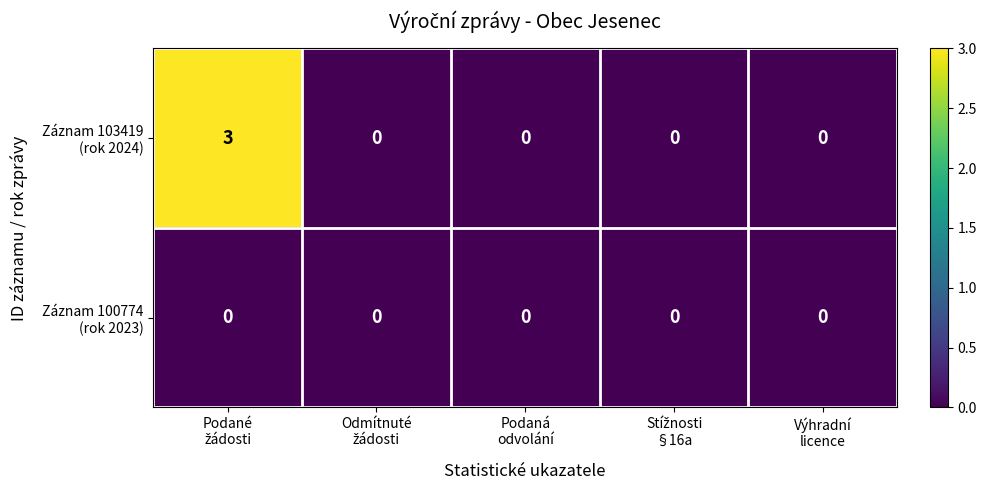

What is the maximum value shown in the chart?

3